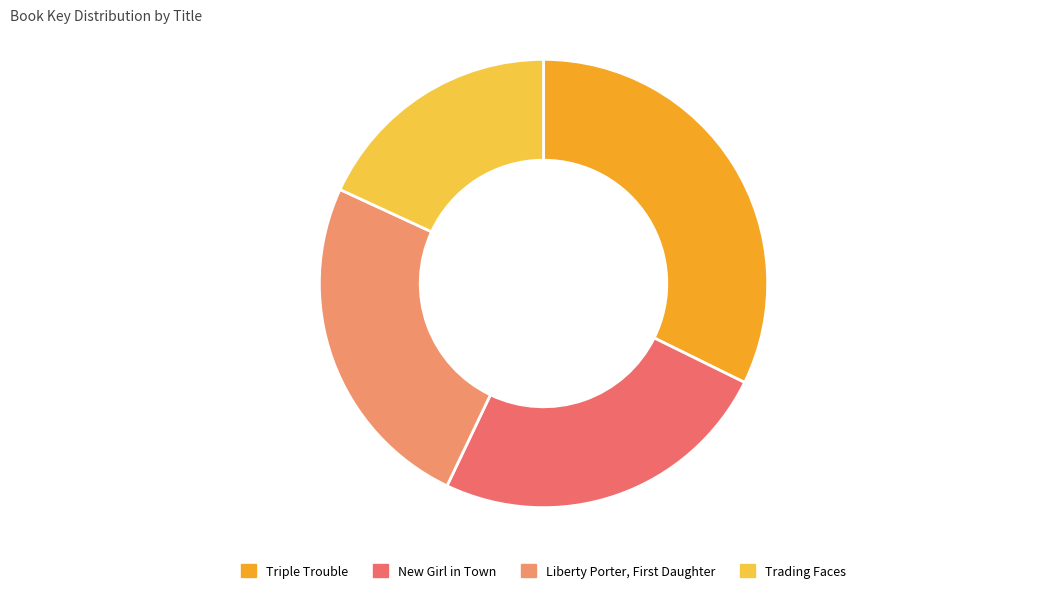

How many segments does this pie chart have?

4